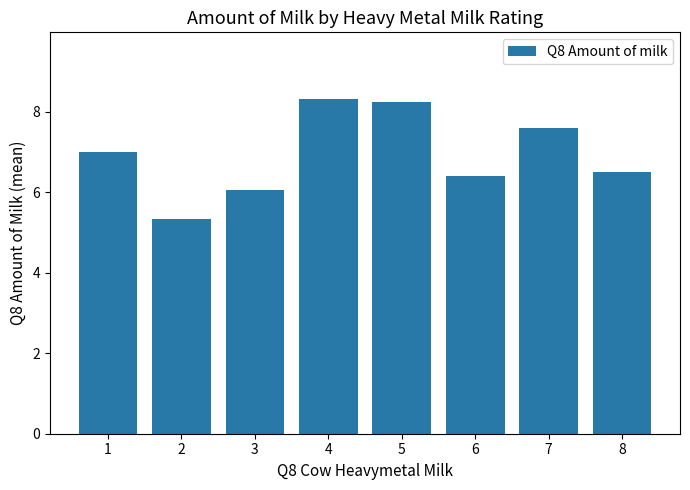

What is the change in value from 1 to 2?

-1.7